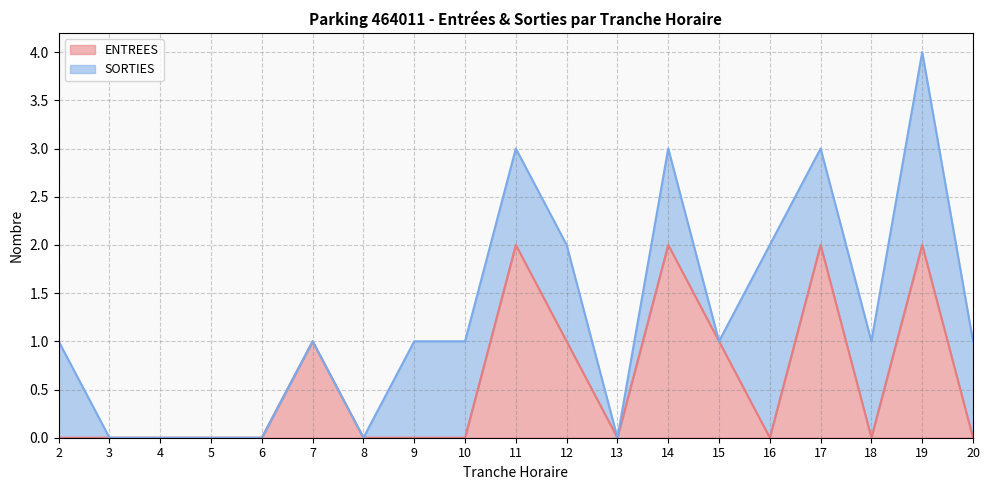

How many positive values are there?

7